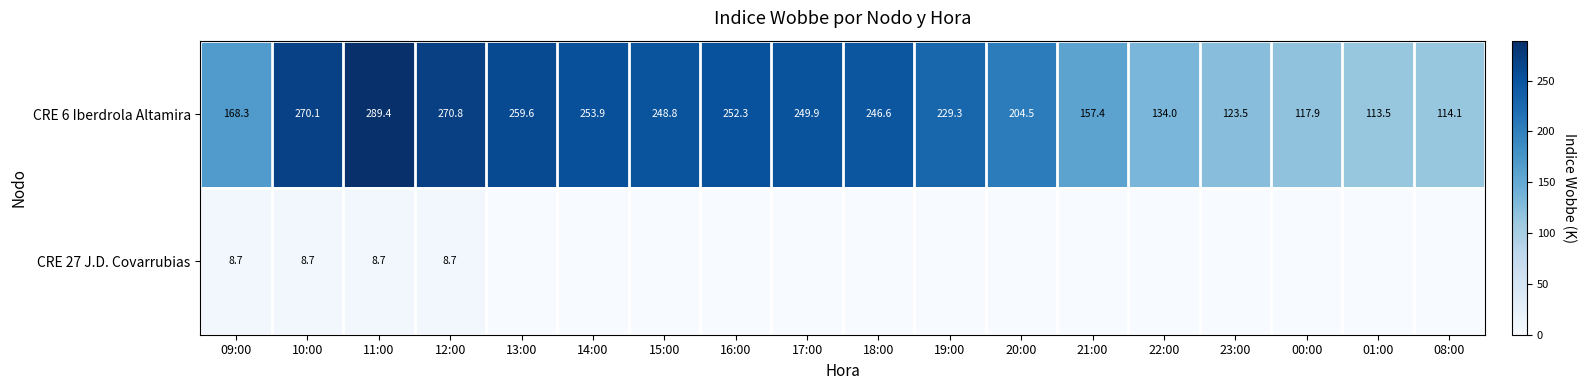

Rank the categories by CRE 6 Iberdrola Altamira value from highest to lowest.

11:00, 12:00, 10:00, 13:00, 14:00, 16:00, 17:00, 15:00, 18:00, 19:00, 20:00, 09:00, 21:00, 22:00, 23:00, 00:00, 08:00, 01:00